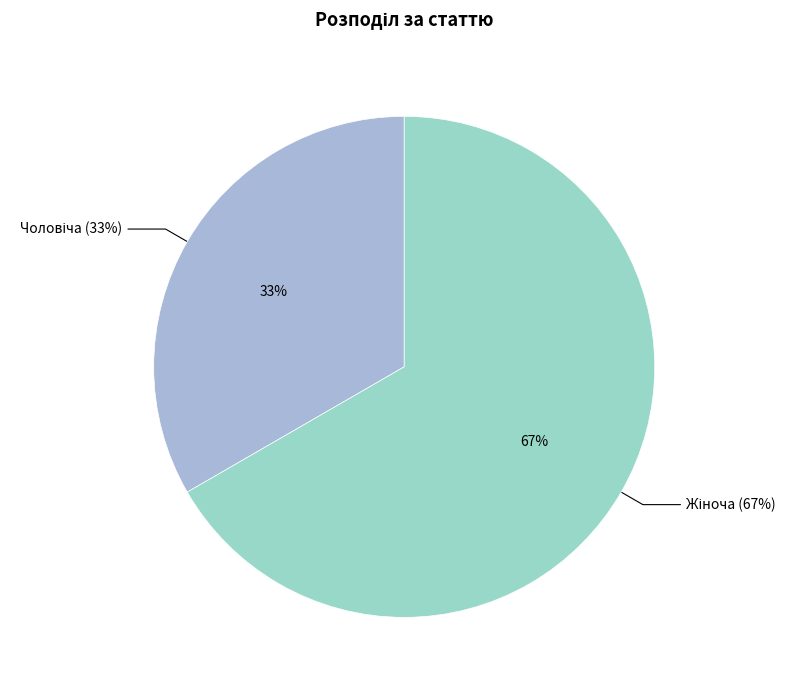

How many slices are in this pie chart?

2